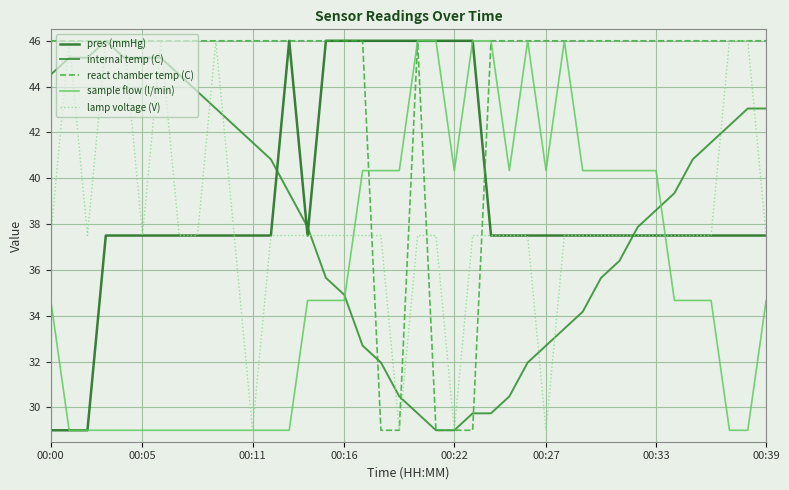

True or false: internal temp (C) and sample flow (l/min) intersect in this chart.

True